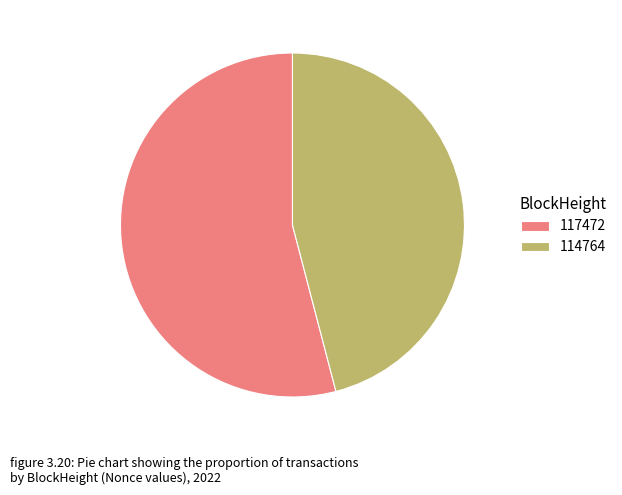

Rank the categories by value from highest to lowest.

117472, 114764